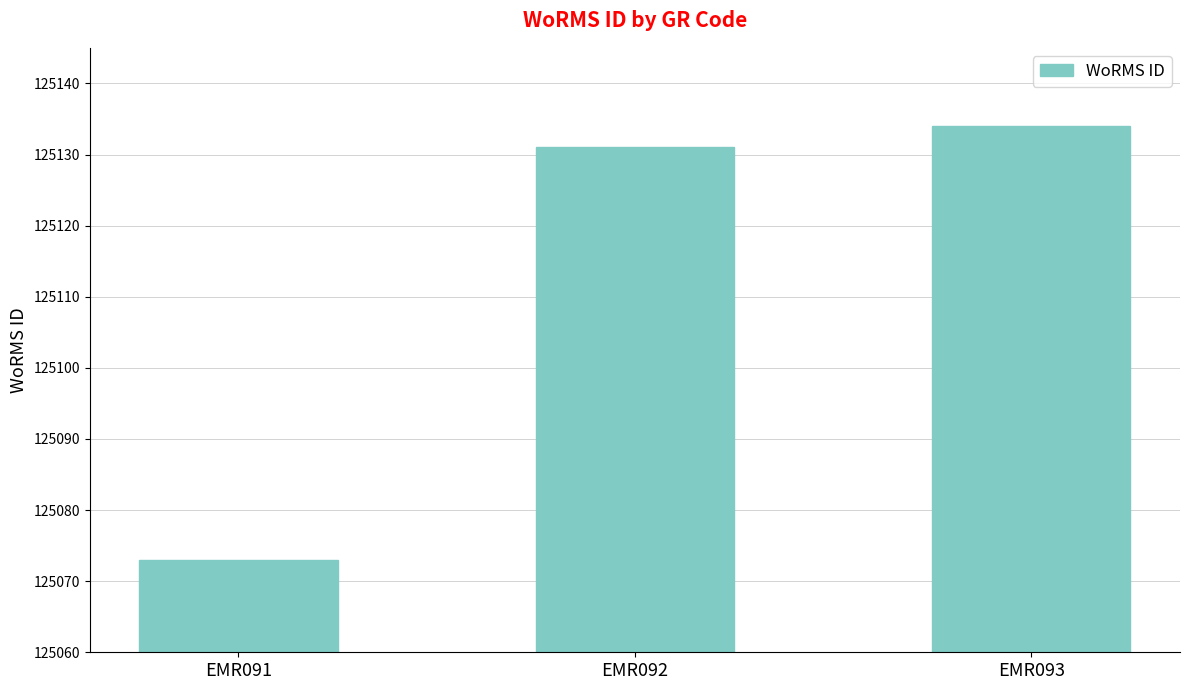

Reading left to right, what are all the values shown in this chart?

EMR091=125073	EMR092=125131	EMR093=125134